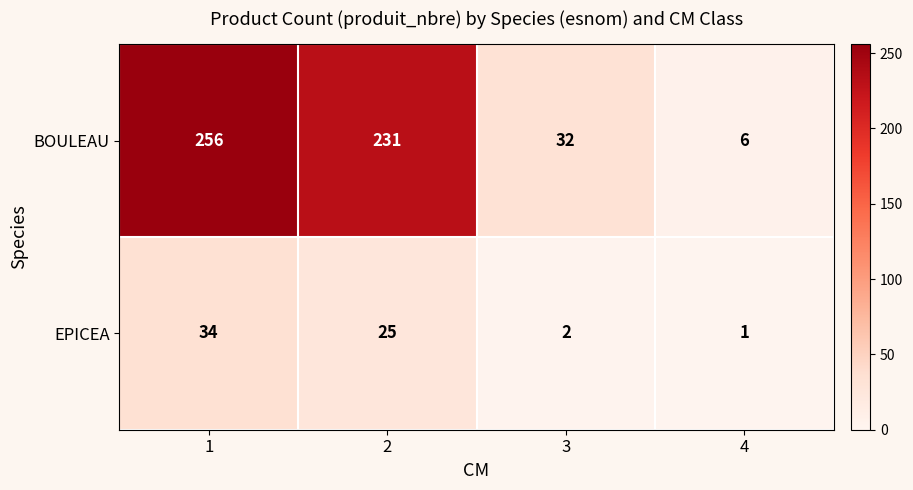

Rank the series by their maximum value, from highest to lowest.

BOULEAU, EPICEA